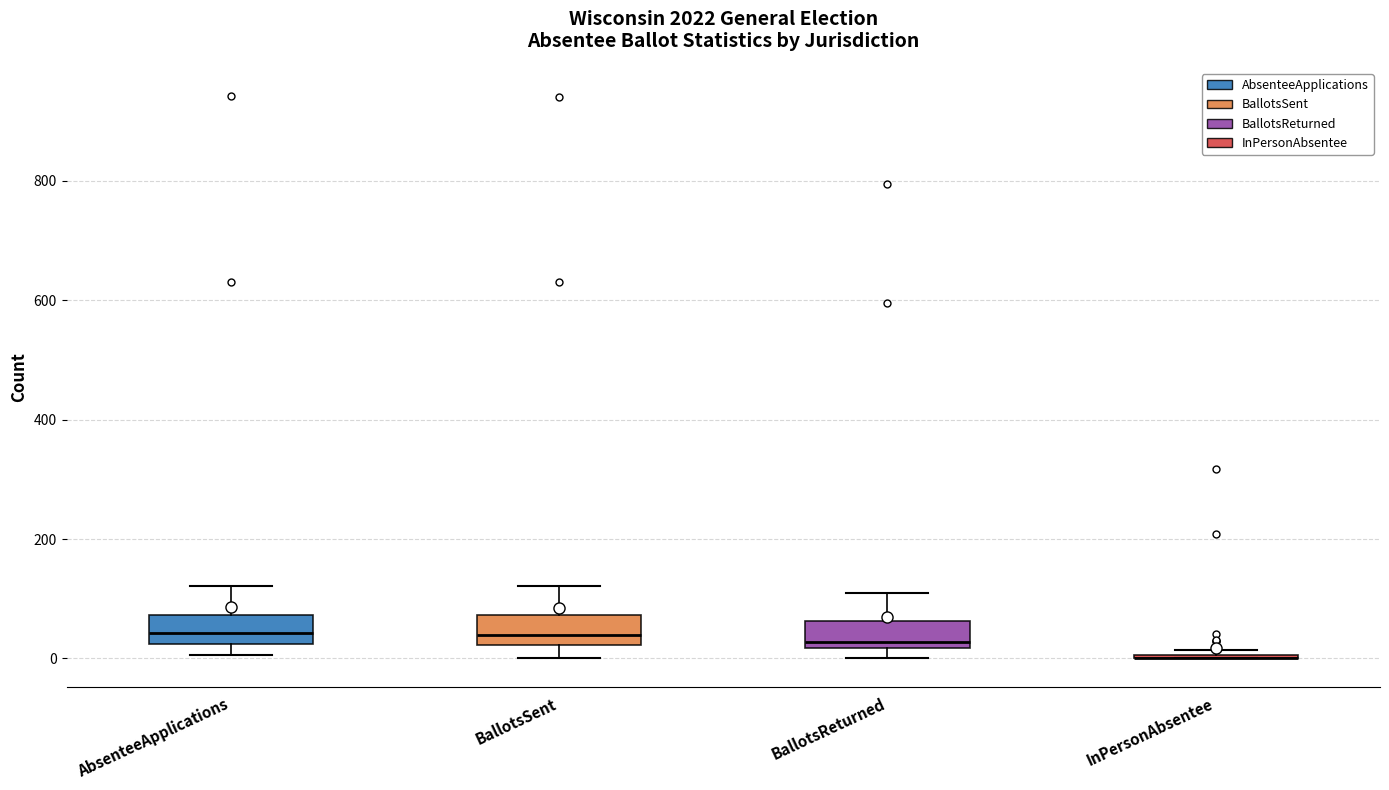

Where does the upper whisker of the box for BallotsReturned end on the y-axis? The values are not printed on the chart, so give them approximately, as read against the axis.

100